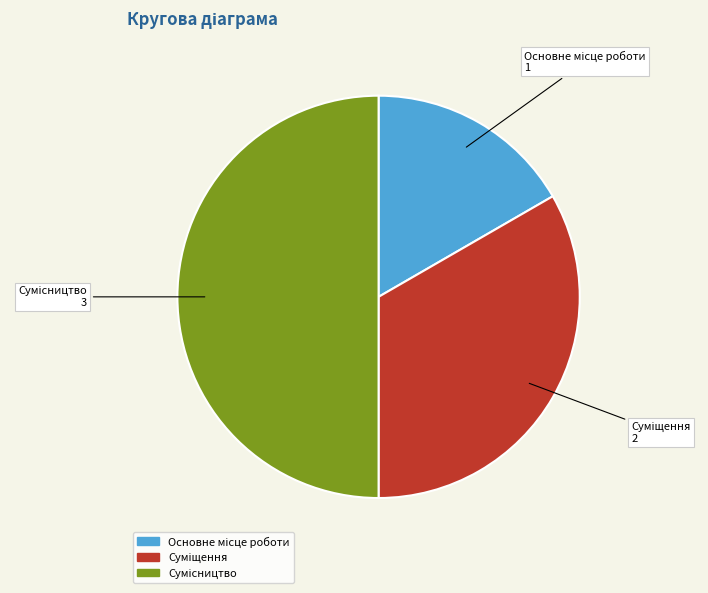

To the nearest percent, what is the difference between the largest and smallest slice percentages?

33%